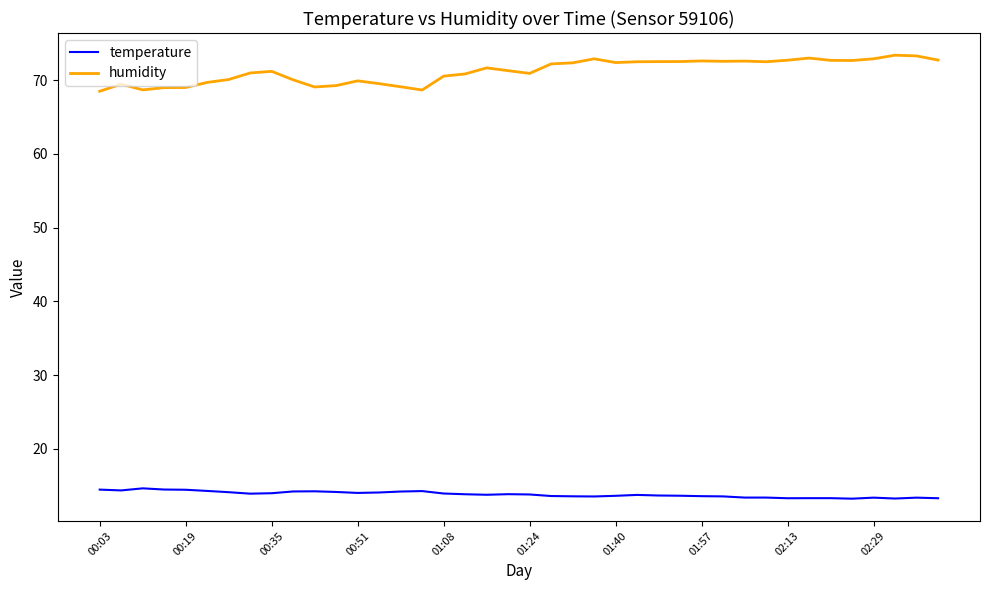

Which series has the largest total across all categories?

humidity